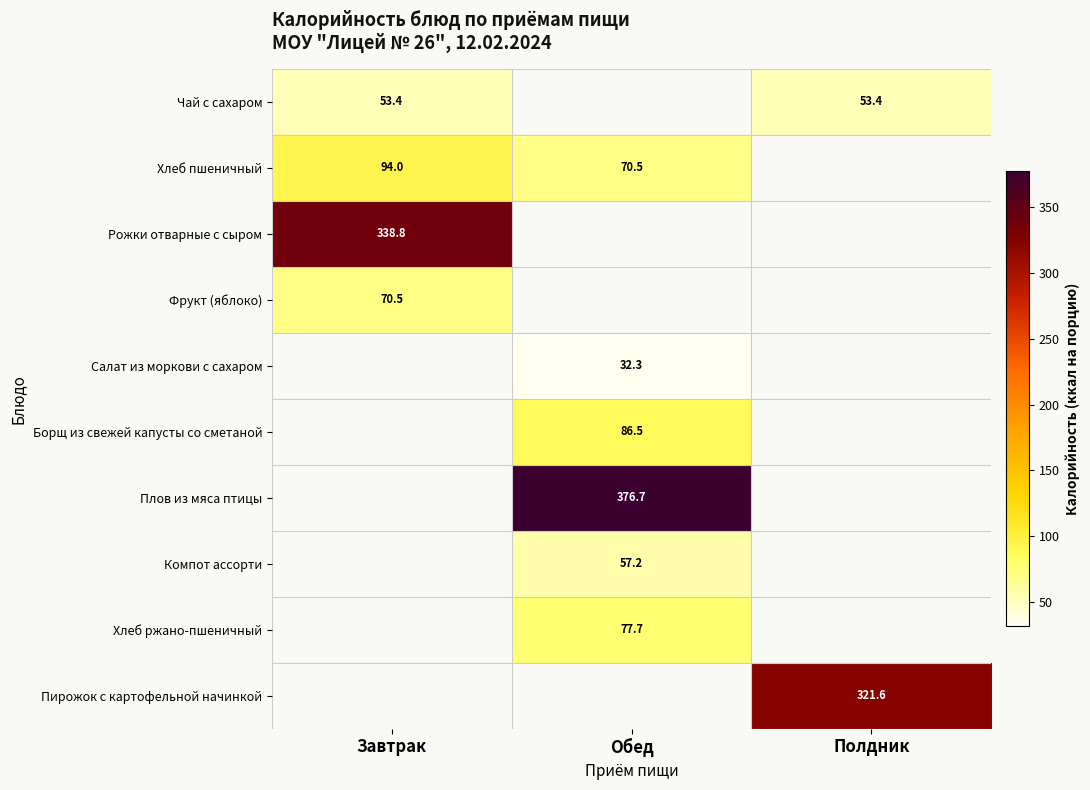

How many categories are shown in the chart?

3